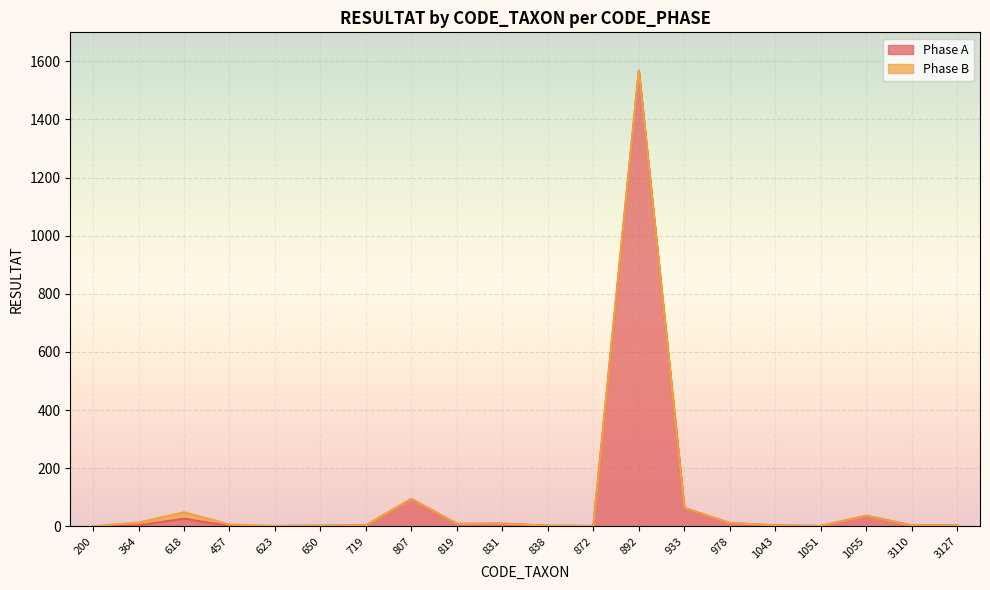

List the labels in order of value, smallest first.

200, 457, 623, 872, 1051, 650, 838, 364, 719, 1043, 3110, 3127, 819, 831, 978, 618, 1055, 933, 807, 892